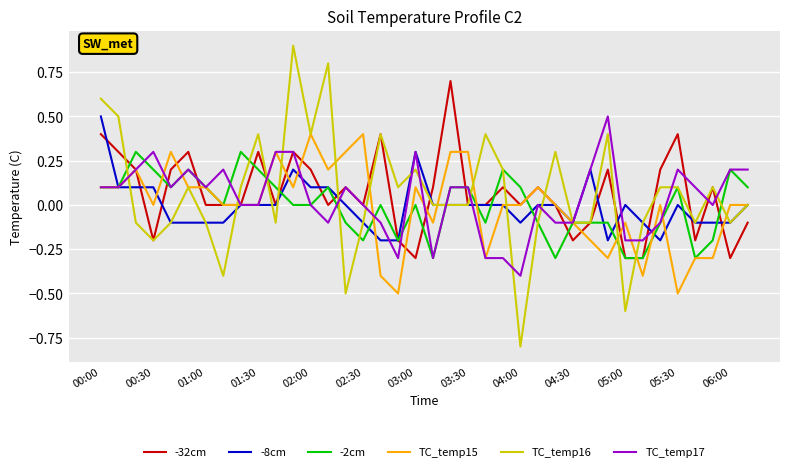

Which series has the largest range (max minus min)?

TC_temp16